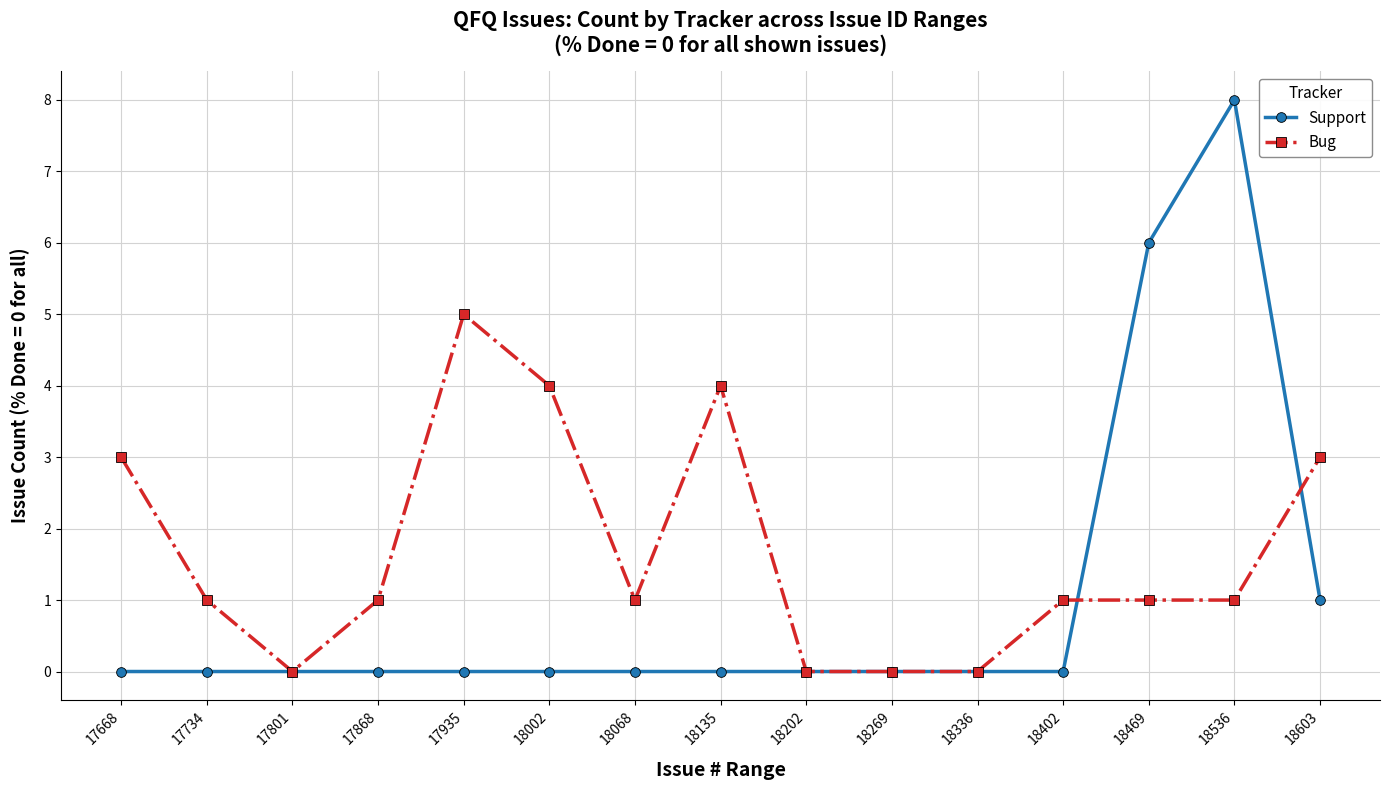

How many categories are shown in the chart?

15